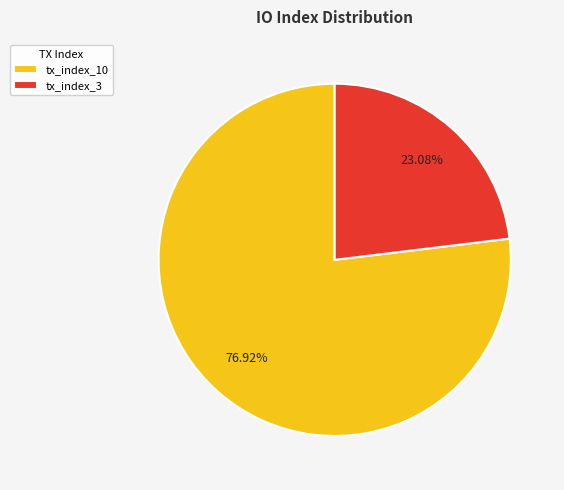

Is there any slice that represents more than half of the pie?

Yes